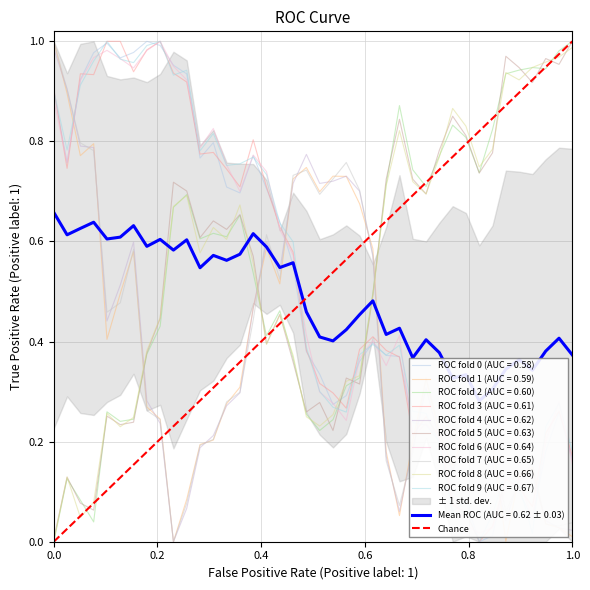

What is the greatest value displayed?

1